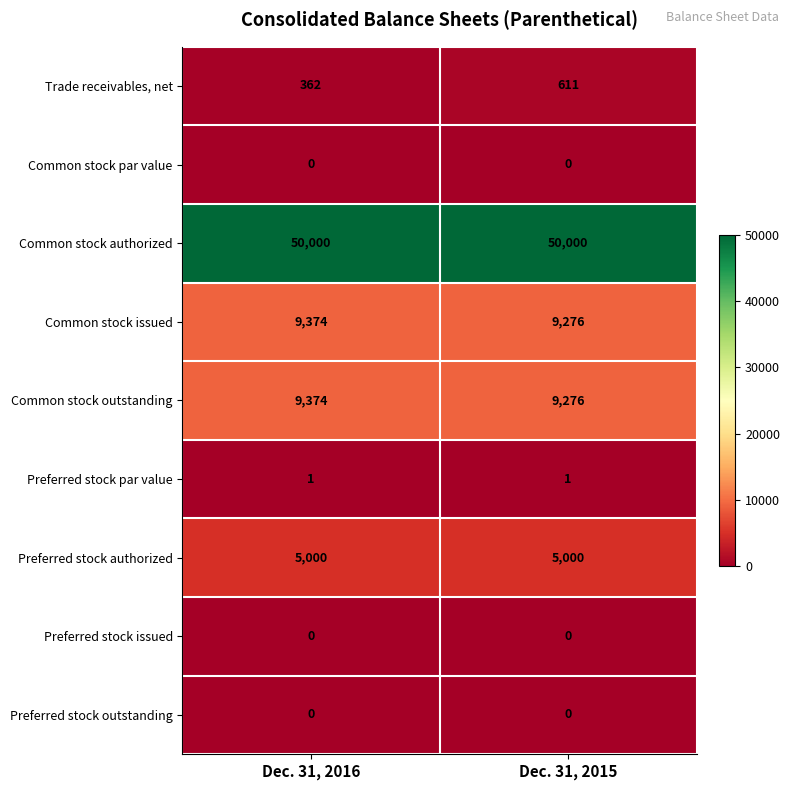

True or false: Preferred stock par value has a value of 1 at Dec. 31, 2015.

True